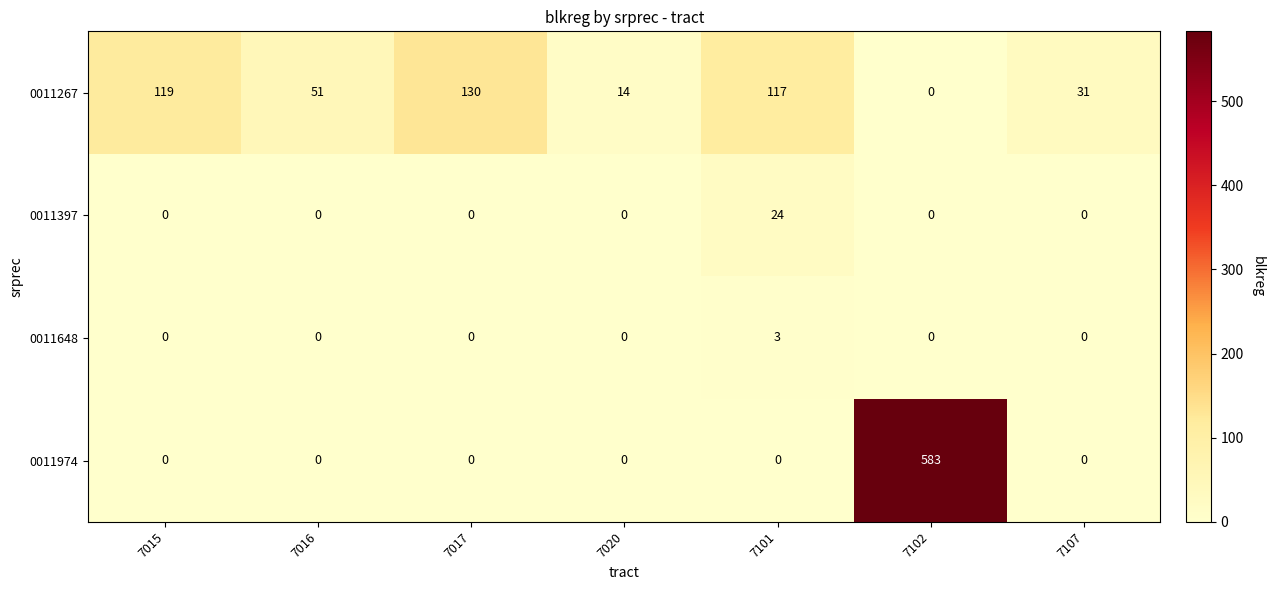

How many positive values does the 0011974 series have?

1